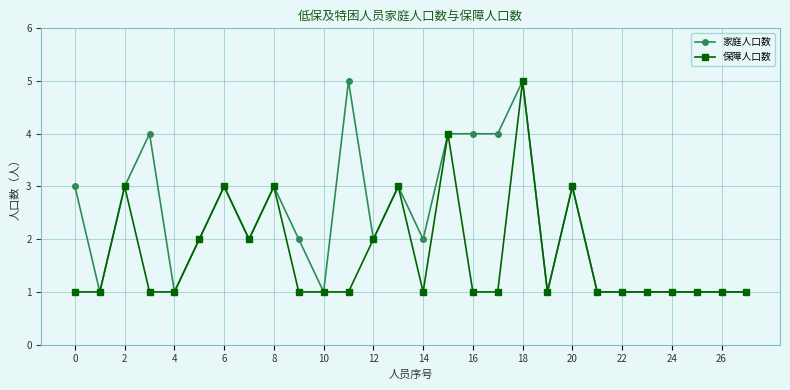

What is the greatest value displayed?

5